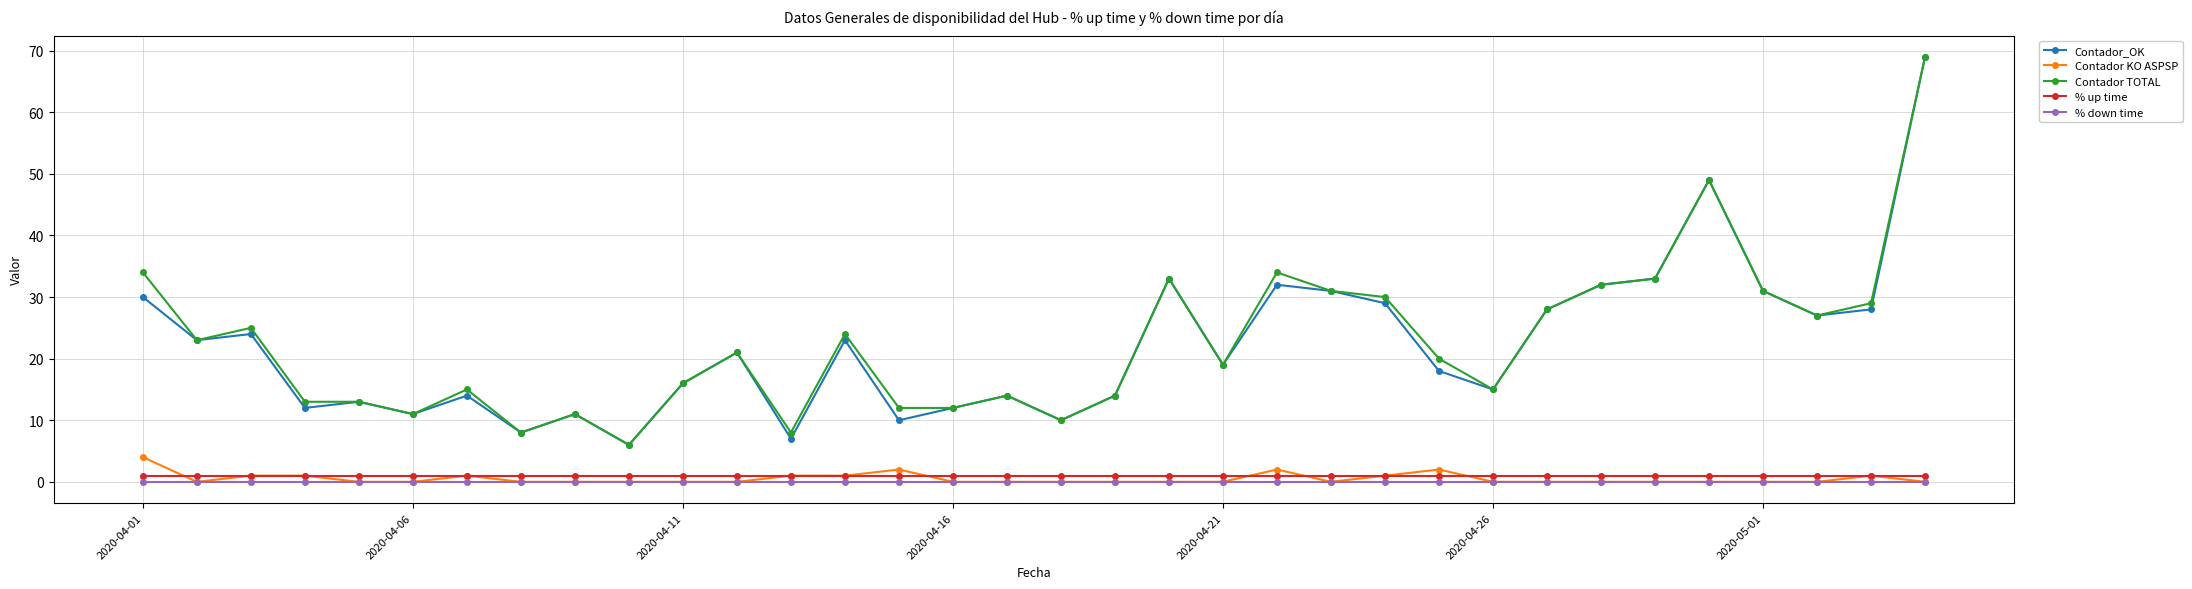

True or false: Contador_OK has more than 0 points higher than both neighbors.

True